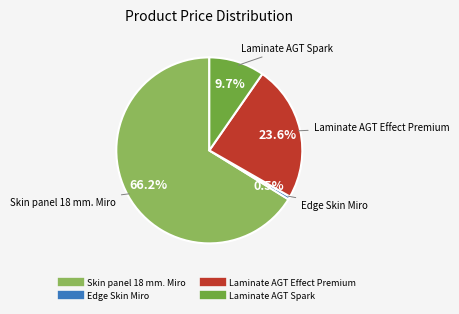

Is there any slice that represents more than half of the pie?

Yes